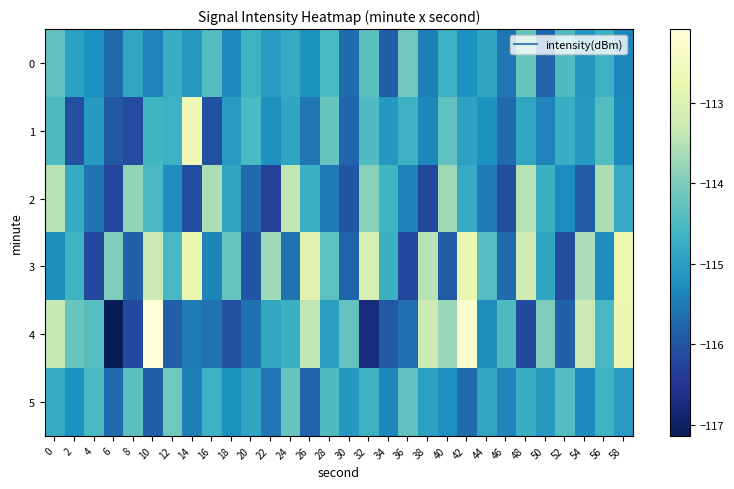

At how many categories does at least one series exceed -116?

30